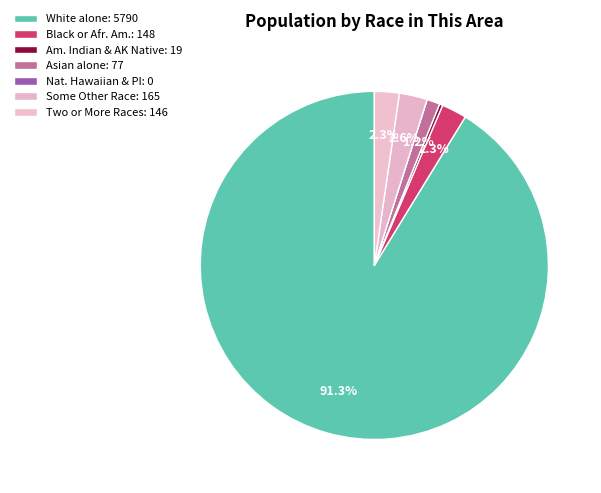

Rank the categories by value from highest to lowest.

White alone, Some Other Race alone, Black or African American alone, Two or More Races, Asian alone, American Indian and Alaska Native, Native Hawaiian and Other Pacific